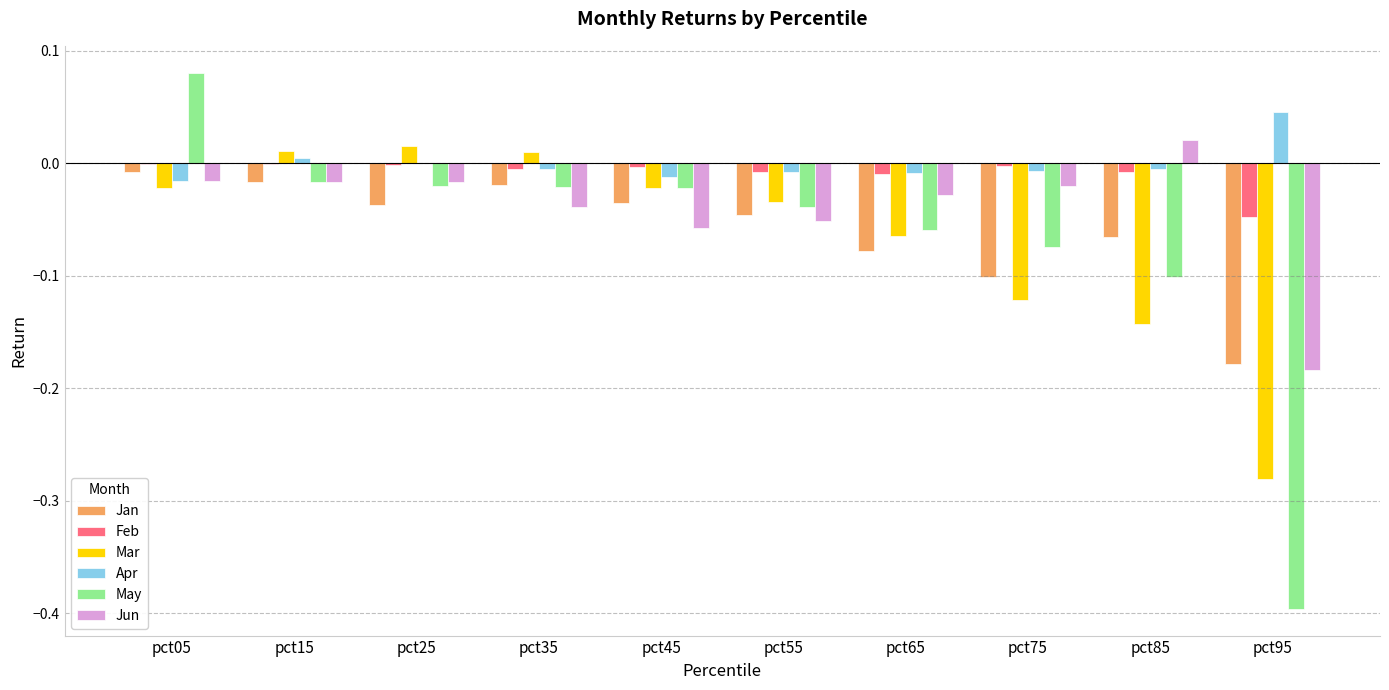

The Feb series shows -0.0 at pct55. True or false?

True